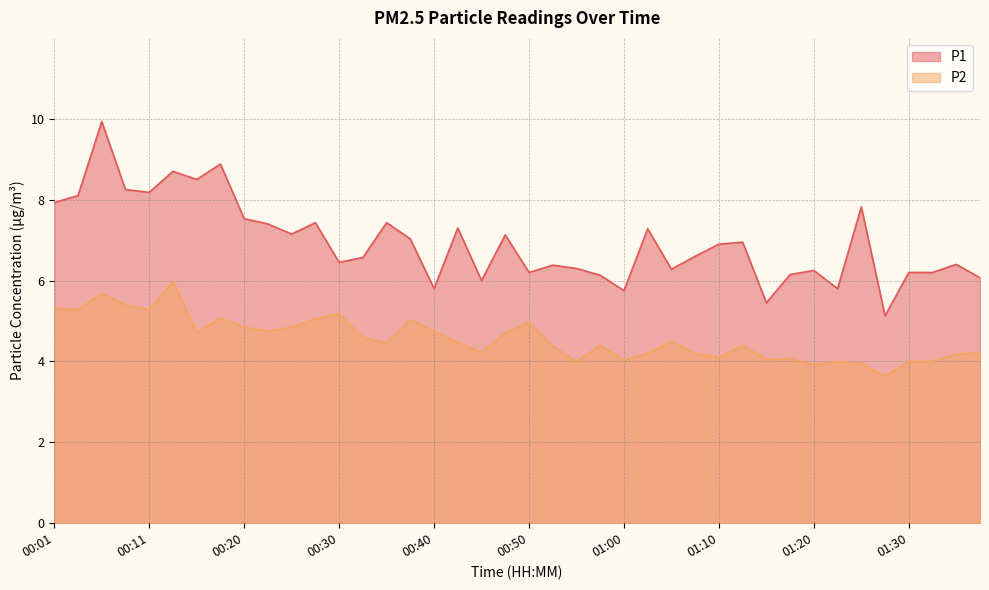

Reading left to right, what are all the values shown in this chart?

P1: 00:01=7.9	00:03=8.1	00:06=9.9	00:08=8.2	00:11=8.2	00:13=8.7	00:15=8.5	00:18=8.9	00:20=7.5	00:23=7.4	00:25=7.2	00:28=7.4	00:30=6.5	00:33=6.6	00:35=7.4	00:38=7.0	00:40=5.8	00:42=7.3	00:45=6.0	00:47=7.1	00:50=6.2	00:52=6.4	00:55=6.3	00:57=6.1	01:00=5.8	01:02=7.3	01:05=6.3	01:07=6.6	01:10=6.9	01:12=7.0	01:15=5.5	01:17=6.2	01:20=6.2	01:22=5.8	01:25=7.8	01:27=5.1	01:30=6.2	01:32=6.2	01:35=6.4	01:37=6.1
P2: 00:01=5.3	00:03=5.3	00:06=5.7	00:08=5.4	00:11=5.3	00:13=6.0	00:15=4.7	00:18=5.1	00:20=4.8	00:23=4.8	00:25=4.8	00:28=5.0	00:30=5.2	00:33=4.6	00:35=4.5	00:38=5.0	00:40=4.8	00:42=4.5	00:45=4.2	00:47=4.7	00:50=5.0	00:52=4.4	00:55=4.0	00:57=4.4	01:00=4.0	01:02=4.2	01:05=4.5	01:07=4.2	01:10=4.1	01:12=4.4	01:15=4.0	01:17=4.1	01:20=3.9	01:22=4.0	01:25=4.0	01:27=3.6	01:30=4.0	01:32=4.0	01:35=4.2	01:37=4.2